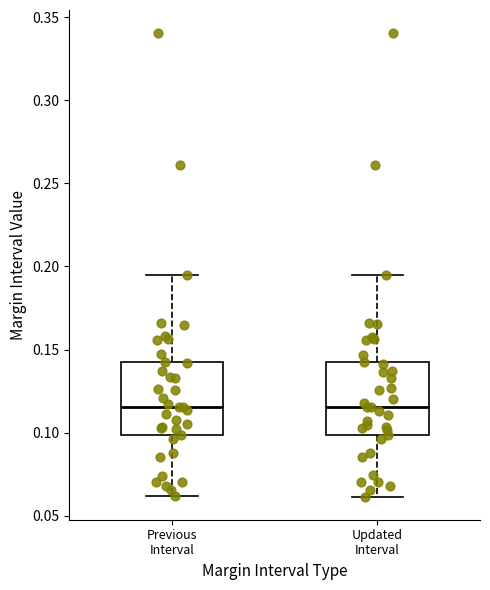

Reading left to right, transcribe this box plot: for each box, give where its median line is, the range the box spans, and where its two whiskers end, as read against the y-axis. The values are not printed on the chart, so give them approximately, as read against the axis.

Previous Interval: median 0.115, box 0.100 to 0.140, whiskers 0.060 to 0.195
Updated Interval: median 0.115, box 0.100 to 0.140, whiskers 0.060 to 0.195